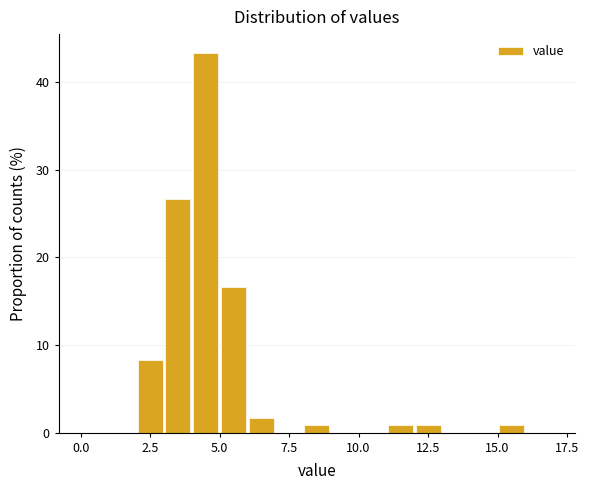

Read against the x-axis, roughly where is the centre of the tallest bar?

4.5